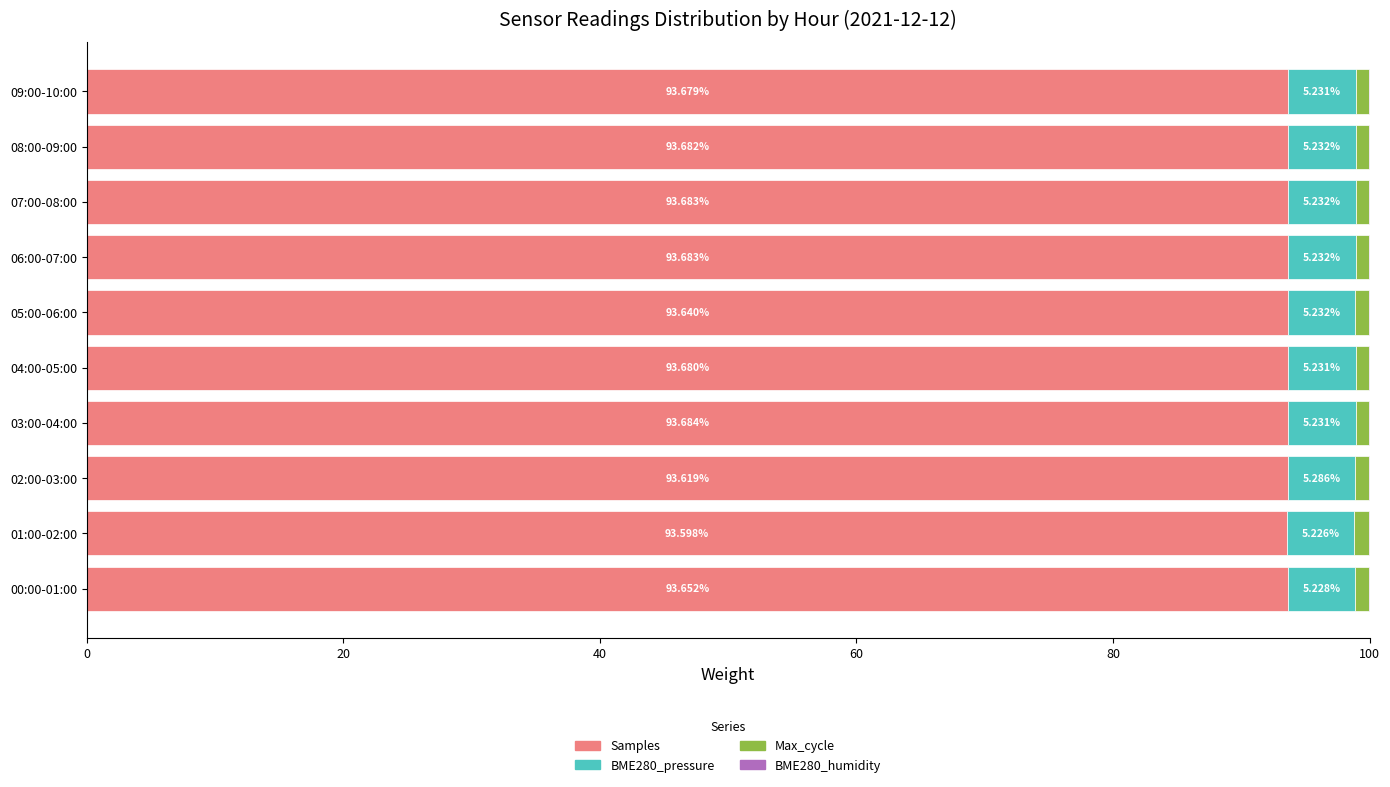

What is the total value across all series at 09:00-10:00?

100.0